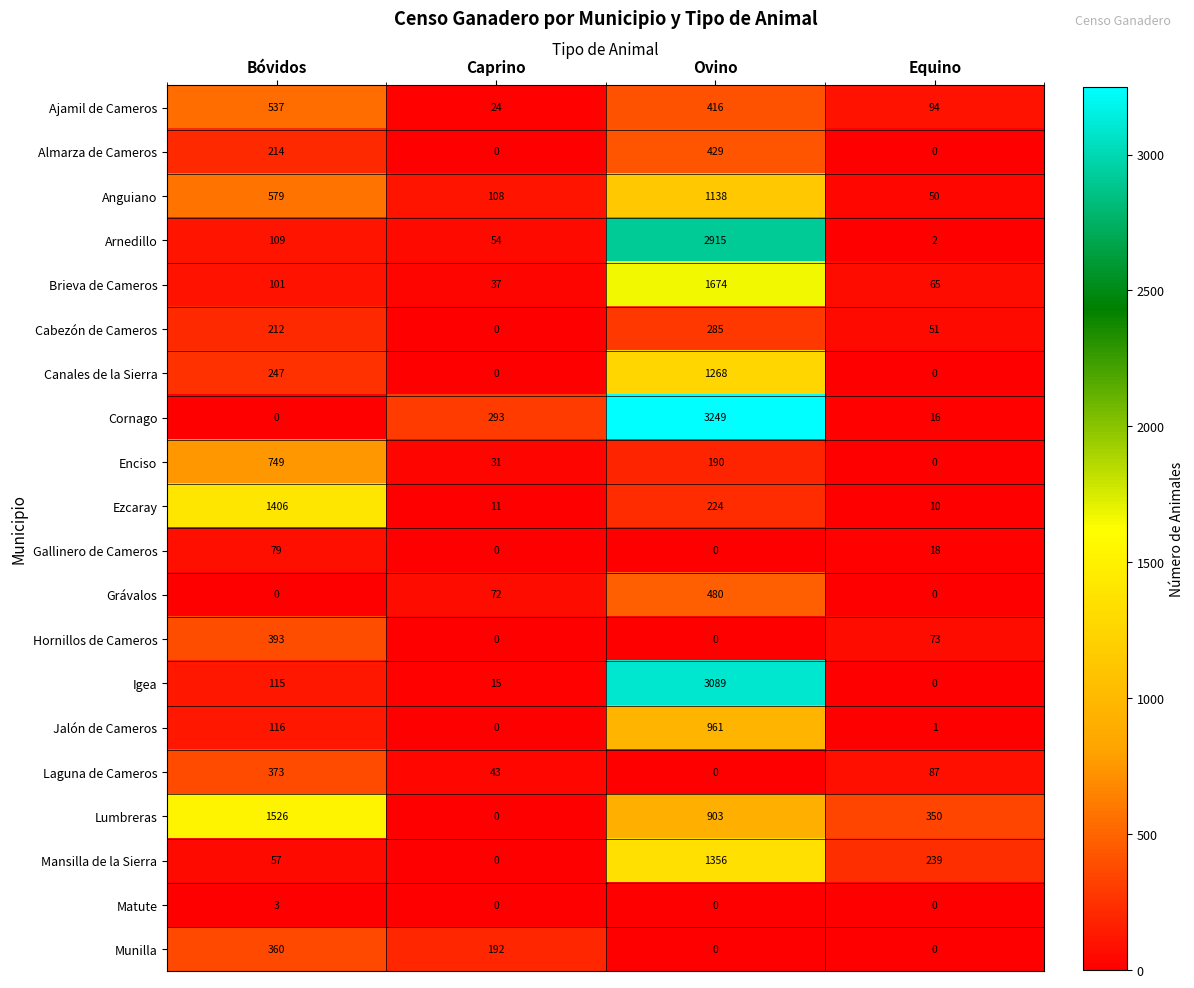

True or false: Hornillos de Cameros has a value of -221 at Ovino.

False